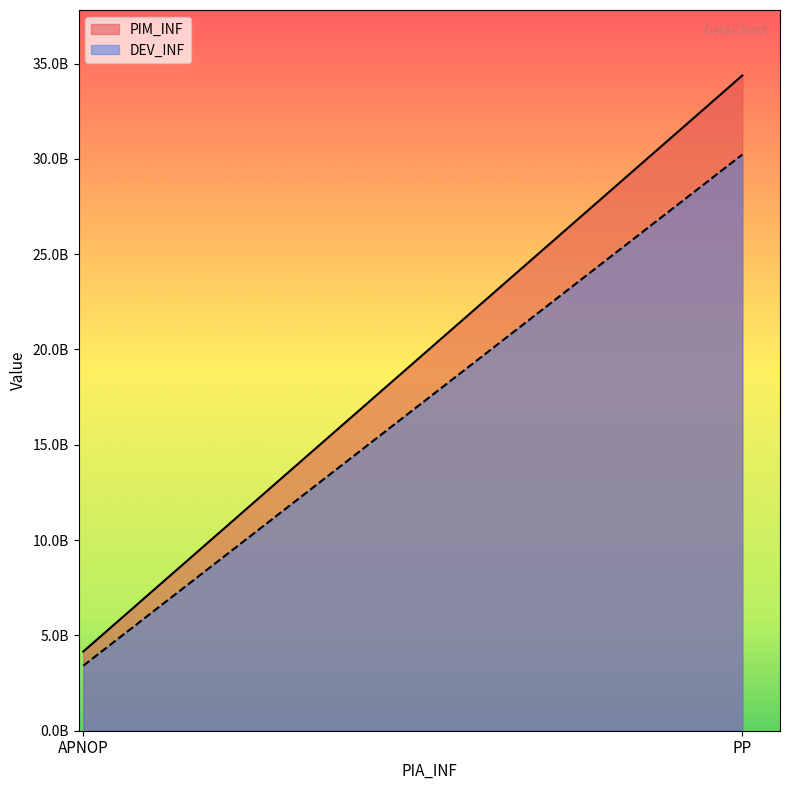

Between PP and APNOP, which is larger?

PP